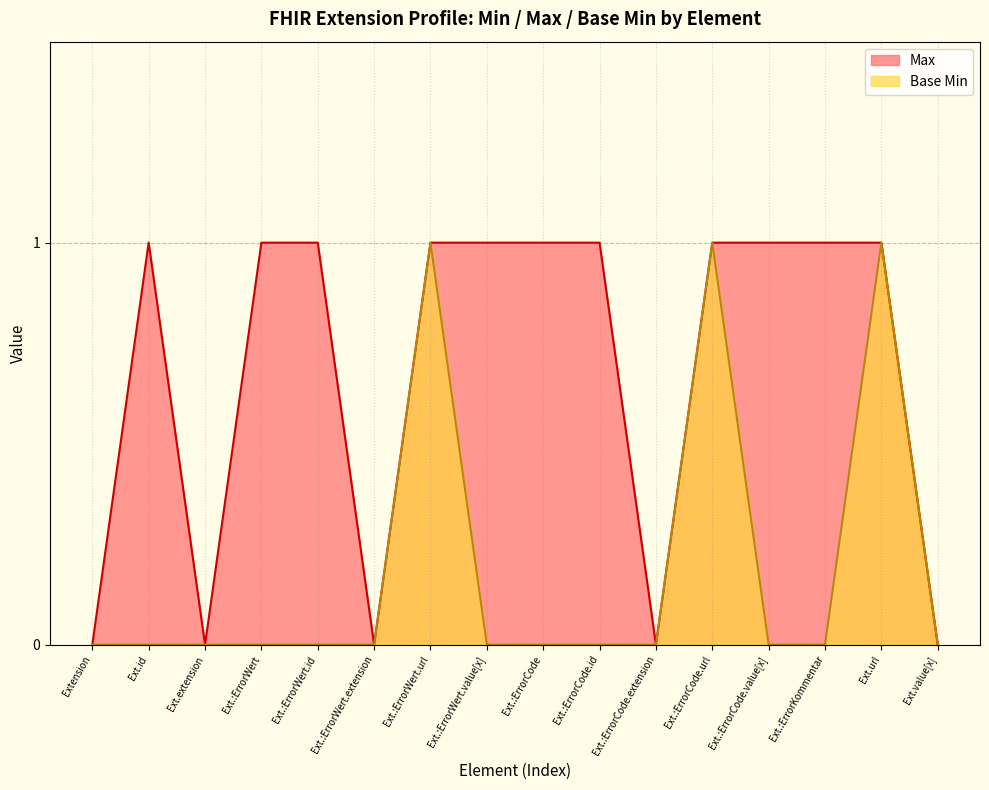

In Max, how many points are lower than both neighbors (excluding endpoints)?

3